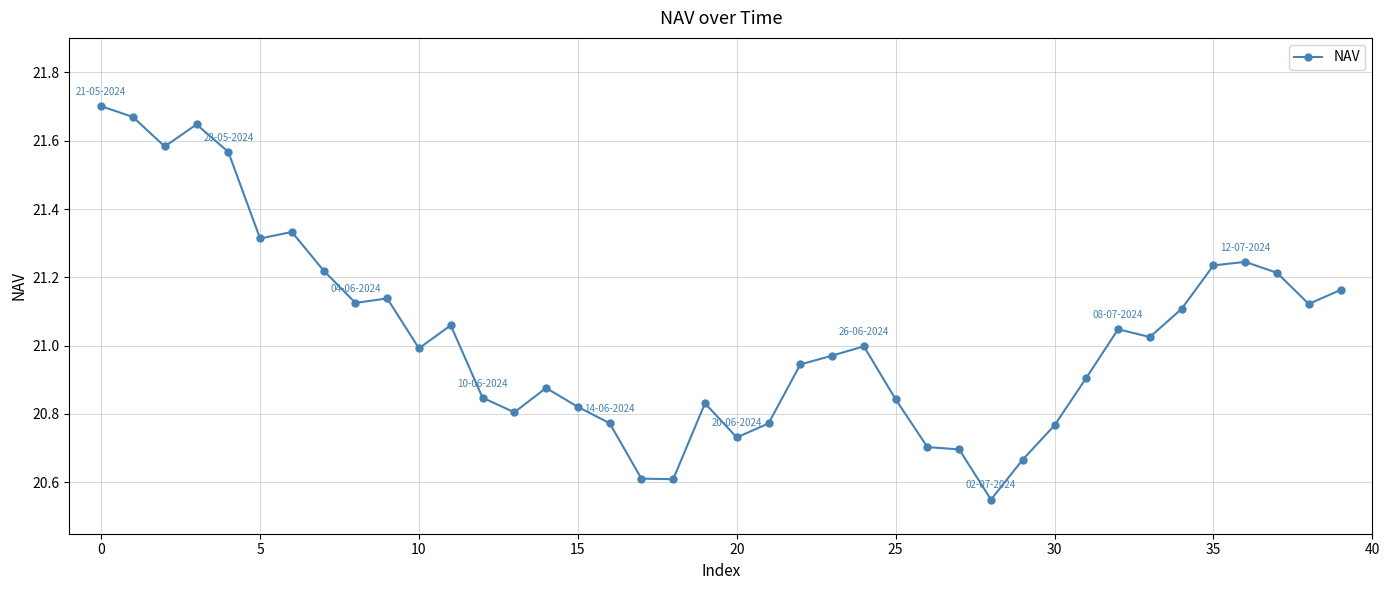

Is this an area chart (filled region under the line)?

No